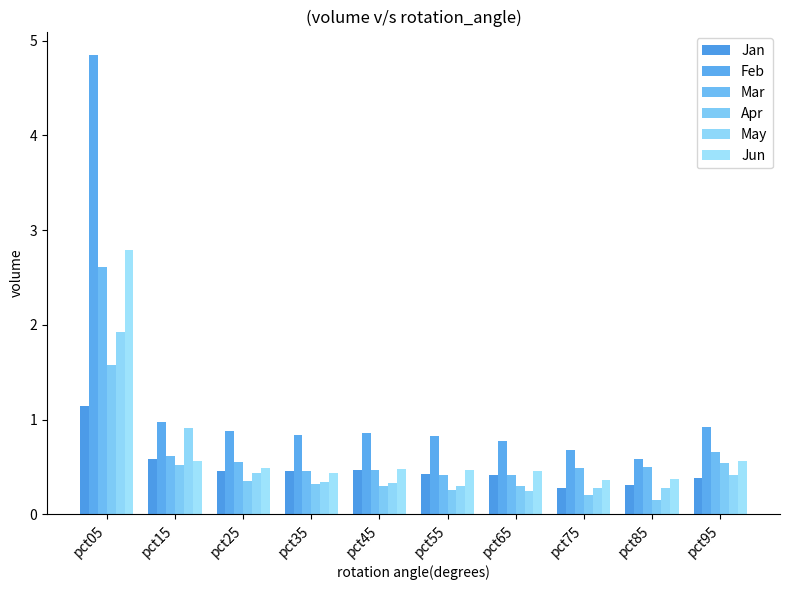

Is it true that May equals 0.4 at pct95?

True